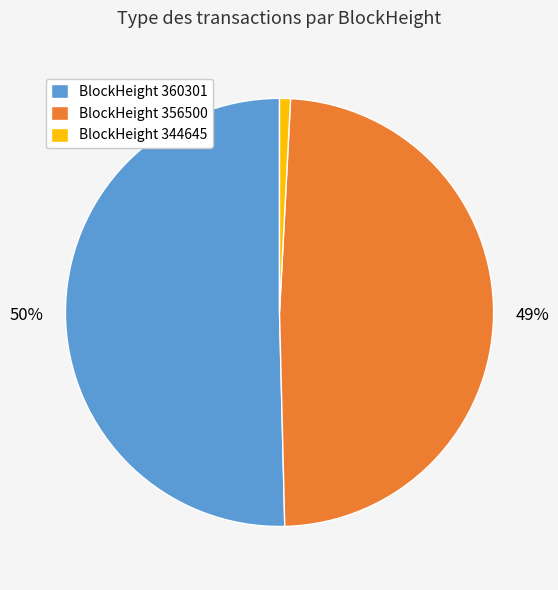

The BlockHeight 344645 slice represents 11% of the pie. True or false?

False